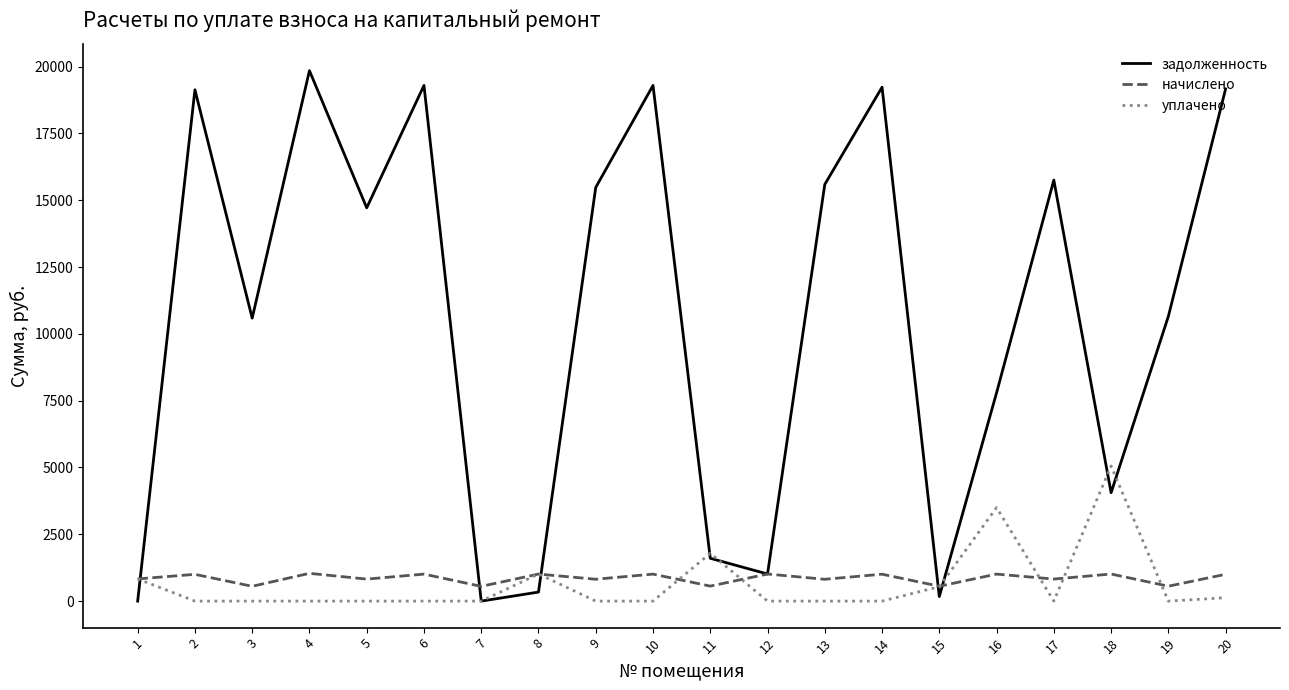

What is the greatest value displayed?

19847.8